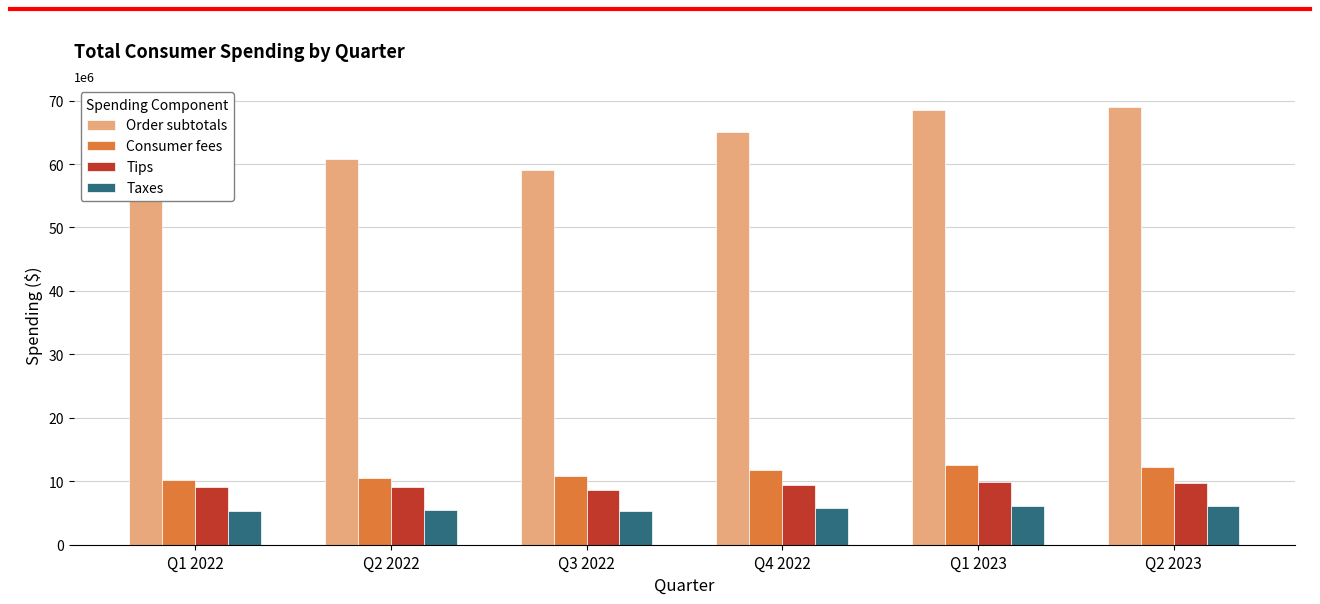

What is the sum of all Order subtotals values?

382594393.1